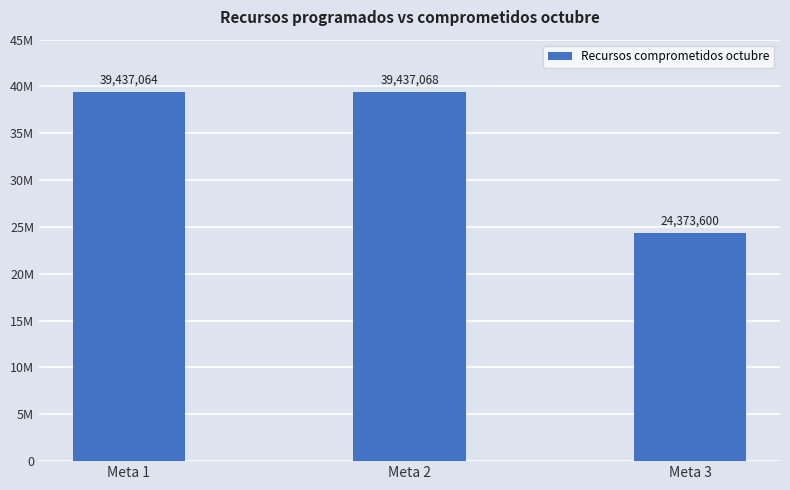

List the labels in order of value, largest first.

Meta 2, Meta 1, Meta 3